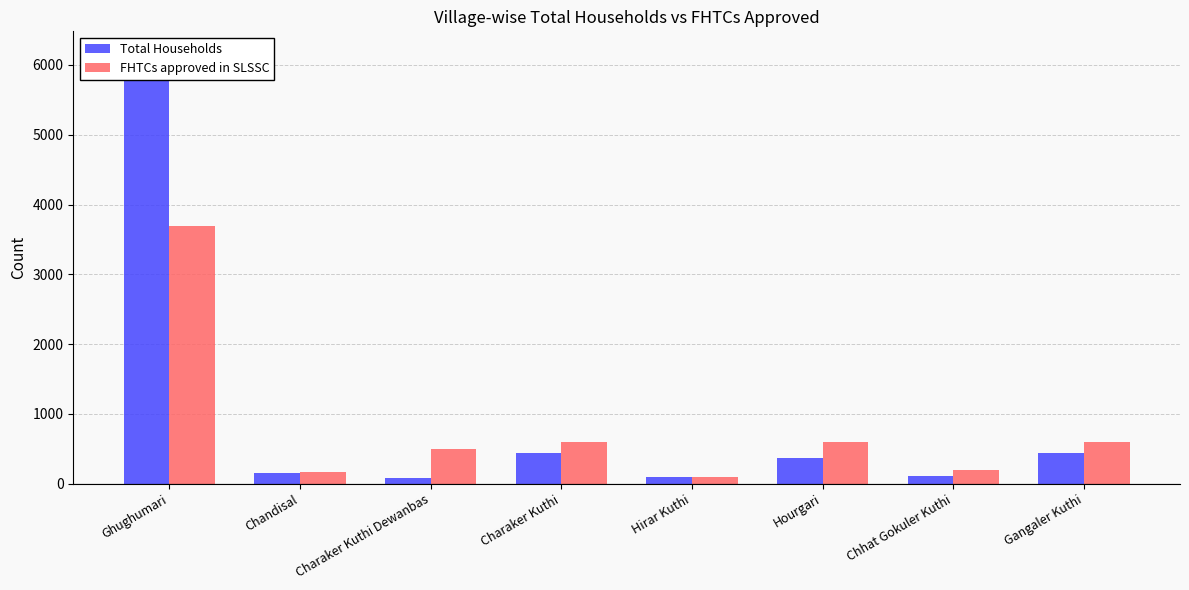

Which category has the highest value in the Total Households series?

Ghughumari